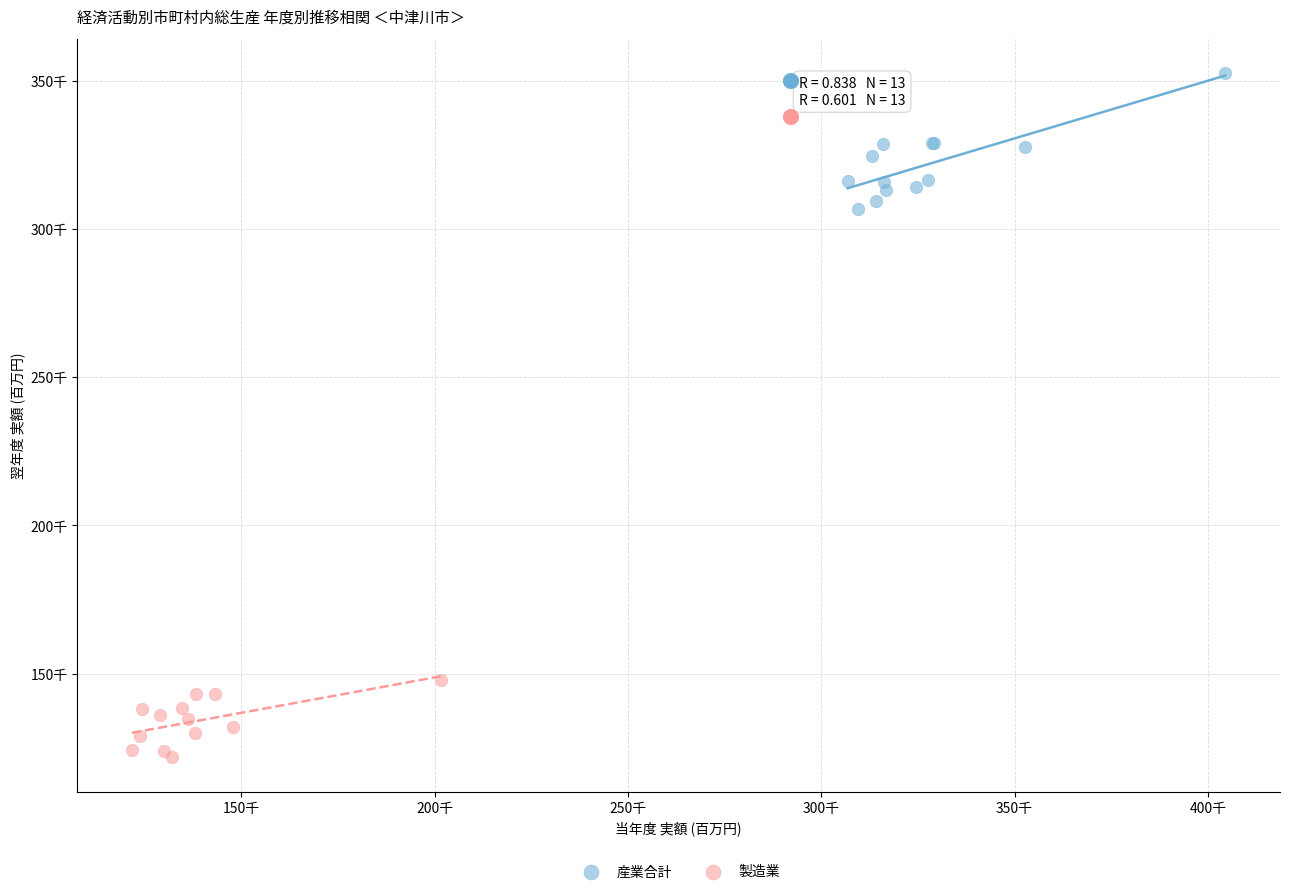

Which series reaches the minimum Y coordinate?

製造業